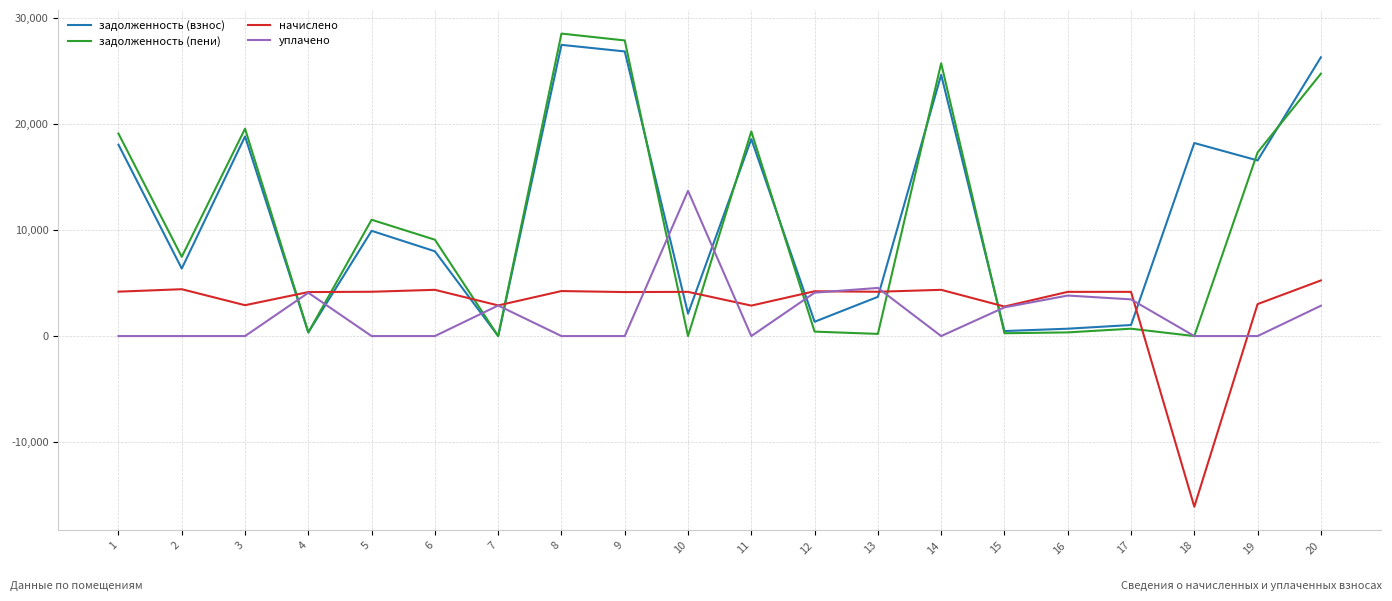

What is the difference between the highest and lowest values at 20?

23412.9